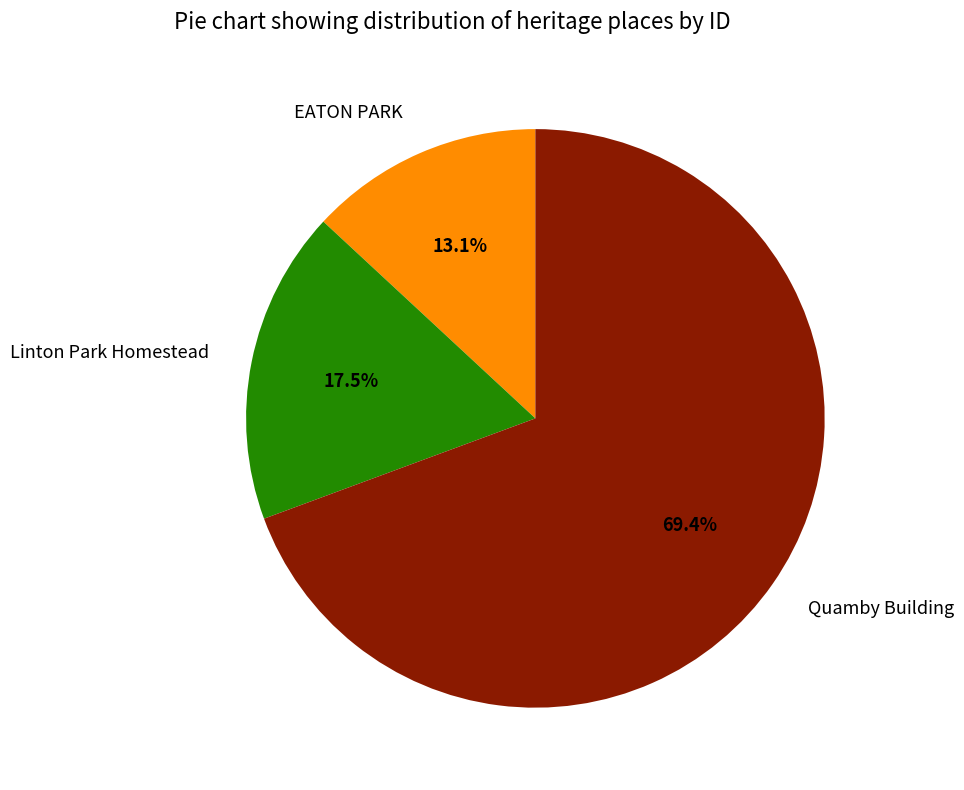

To the nearest percent, what is the combined percentage of EATON PARK and Linton Park Homestead?

31%